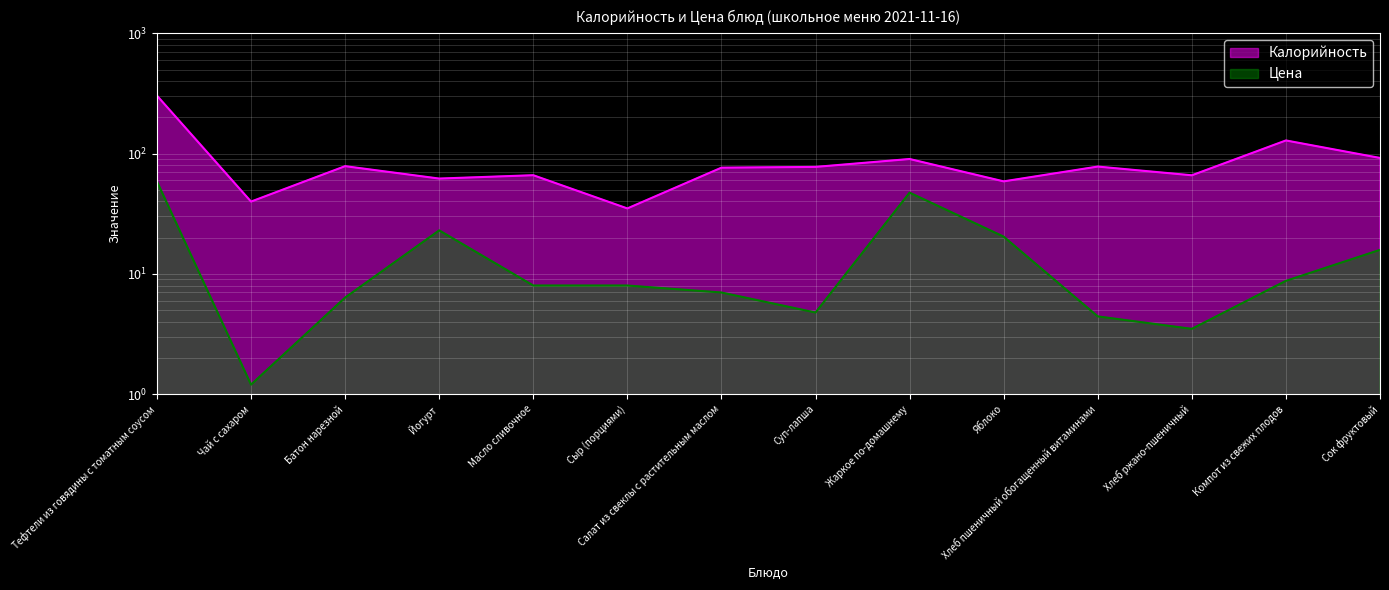

Read the Цена value at Жаркое по-домашнему.

47.4